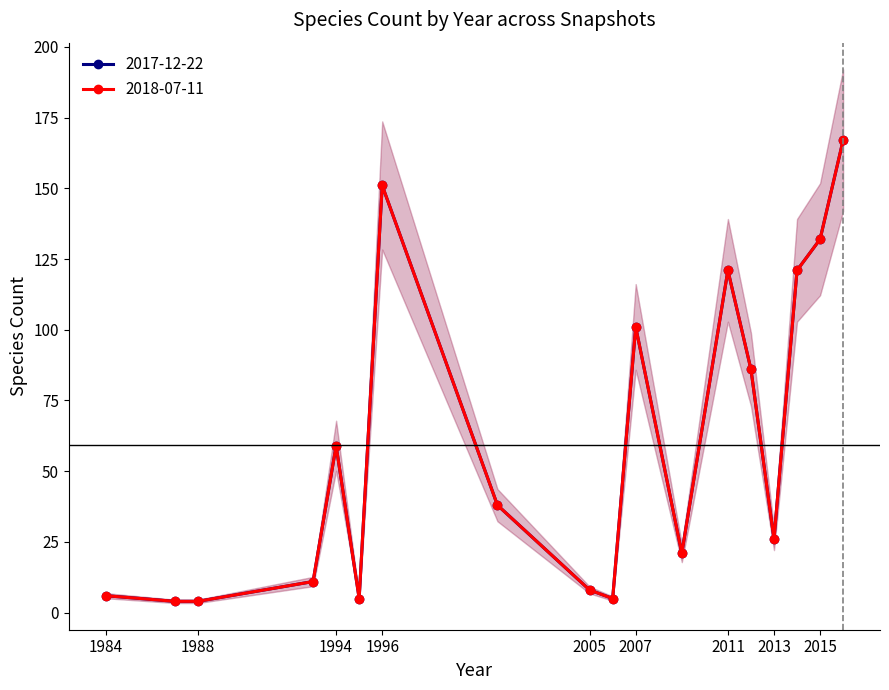

Which category has the highest value in the 2017-12-22 series?

2016